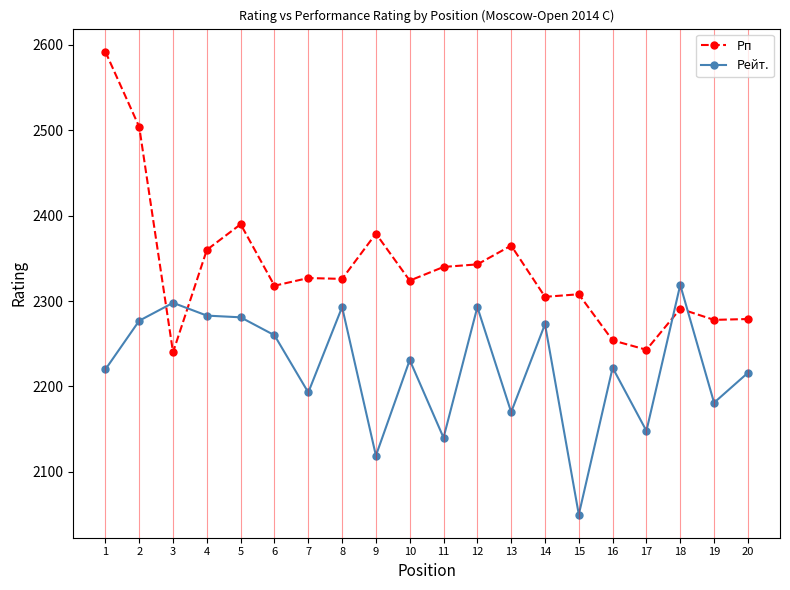

Rank the series at 15 from lowest to highest value.

Рейт., Рп